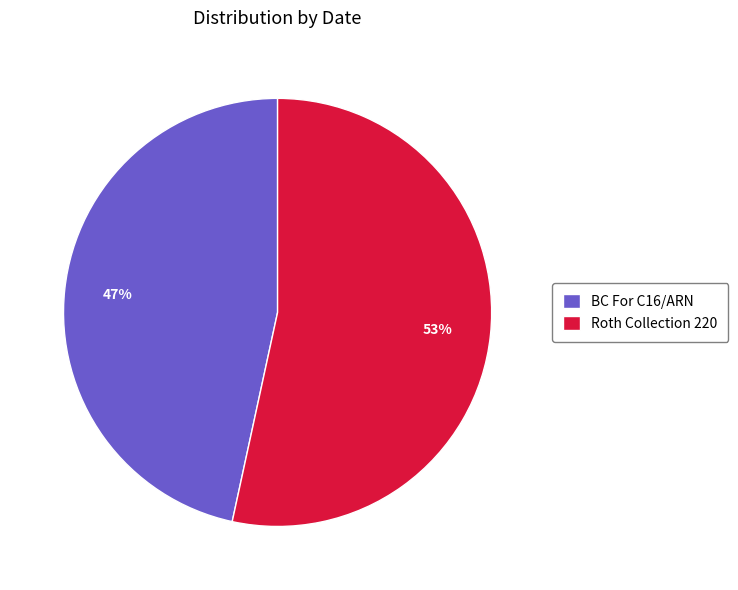

What is the majority slice?

Roth Collection 220